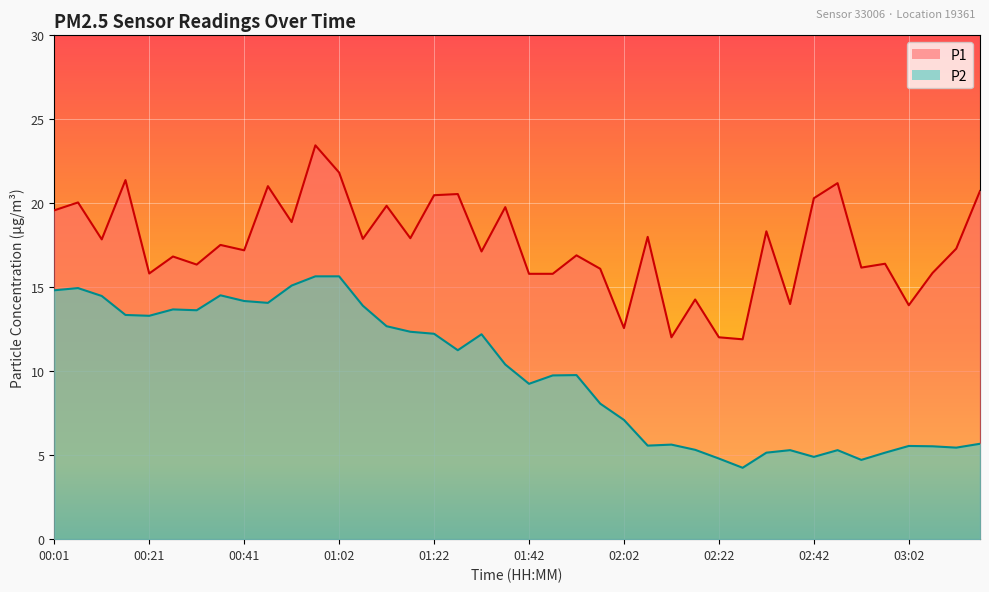

Reading right to left, what are all the values shown in this chart?

P1: 03:17=20.7	03:12=17.3	03:07=15.8	03:02=13.9	02:57=16.4	02:52=16.2	02:47=21.2	02:42=20.3	02:37=14.0	02:32=18.3	02:27=11.9	02:22=12.0	02:17=14.3	02:12=12.0	02:07=18.0	02:02=12.6	01:57=16.1	01:52=16.9	01:47=15.8	01:42=15.8	01:37=19.8	01:32=17.1	01:27=20.6	01:22=20.5	01:17=17.9	01:12=19.9	01:07=17.9	01:02=21.8	00:57=23.4	00:51=18.9	00:46=21.0	00:41=17.2	00:36=17.5	00:31=16.4	00:26=16.8	00:21=15.8	00:16=21.4	00:11=17.9	00:06=20.1	00:01=19.6
P2: 03:17=5.7	03:12=5.5	03:07=5.5	03:02=5.5	02:57=5.2	02:52=4.7	02:47=5.3	02:42=4.9	02:37=5.3	02:32=5.2	02:27=4.2	02:22=4.8	02:17=5.3	02:12=5.6	02:07=5.6	02:02=7.1	01:57=8.1	01:52=9.8	01:47=9.8	01:42=9.2	01:37=10.4	01:32=12.2	01:27=11.2	01:22=12.2	01:17=12.3	01:12=12.7	01:07=13.9	01:02=15.7	00:57=15.7	00:51=15.1	00:46=14.1	00:41=14.2	00:36=14.5	00:31=13.6	00:26=13.7	00:21=13.3	00:16=13.3	00:11=14.5	00:06=14.9	00:01=14.8